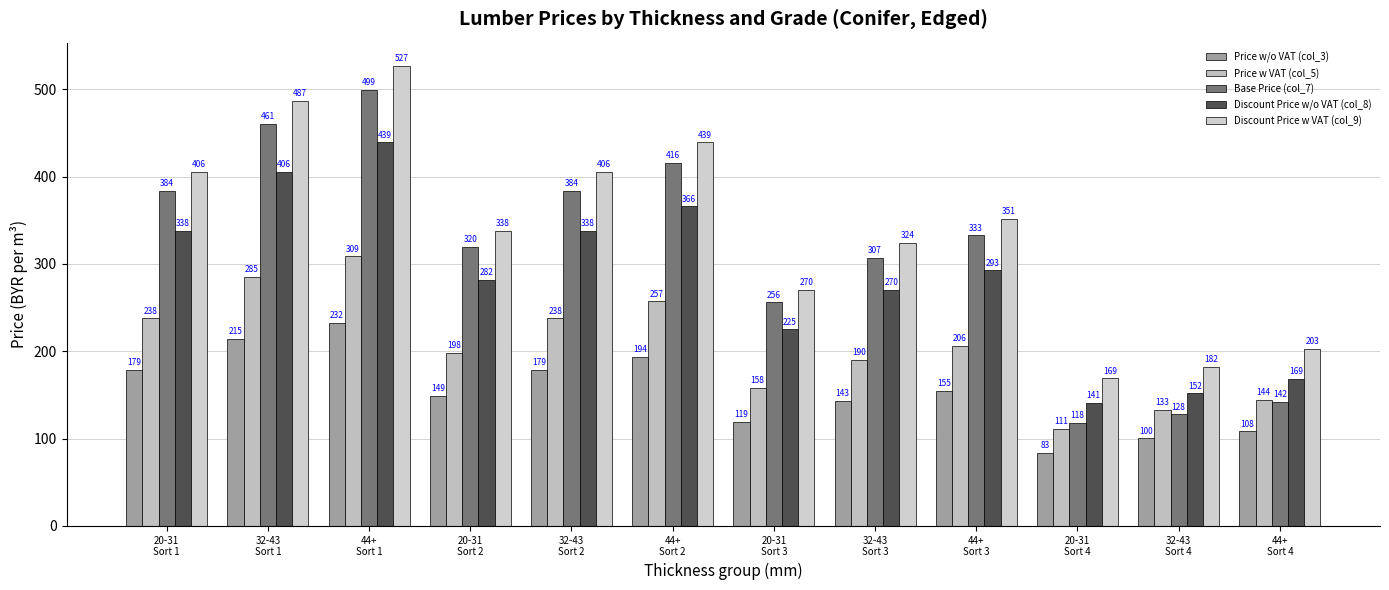

Which series has the largest range (max minus min)?

Base Price (col_7)